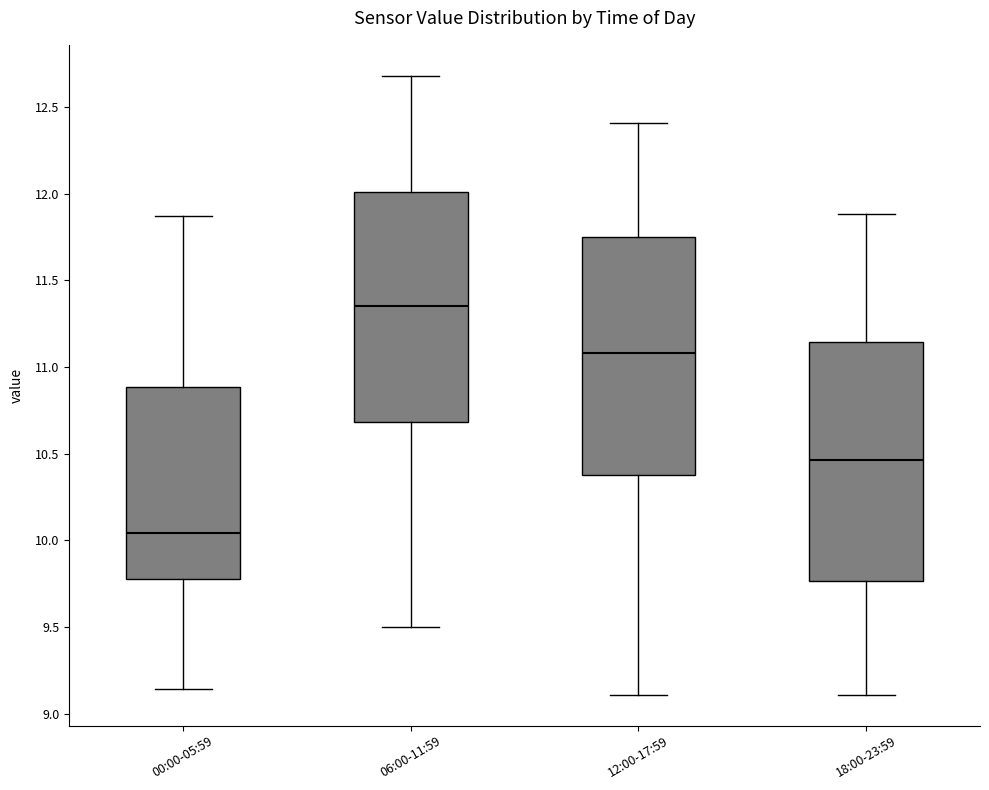

Reading left to right, read every box against the y-axis: the position of its median line, the range the box covers, and the ends of its whiskers. The values are not printed on the chart, so give them approximately, as read against the axis.

00:00-05:59: median 10.05, box 9.80 to 10.90, whiskers 9.15 to 11.85
06:00-11:59: median 11.35, box 10.70 to 12.00, whiskers 9.50 to 12.70
12:00-17:59: median 11.10, box 10.40 to 11.75, whiskers 9.10 to 12.40
18:00-23:59: median 10.45, box 9.75 to 11.15, whiskers 9.10 to 11.90